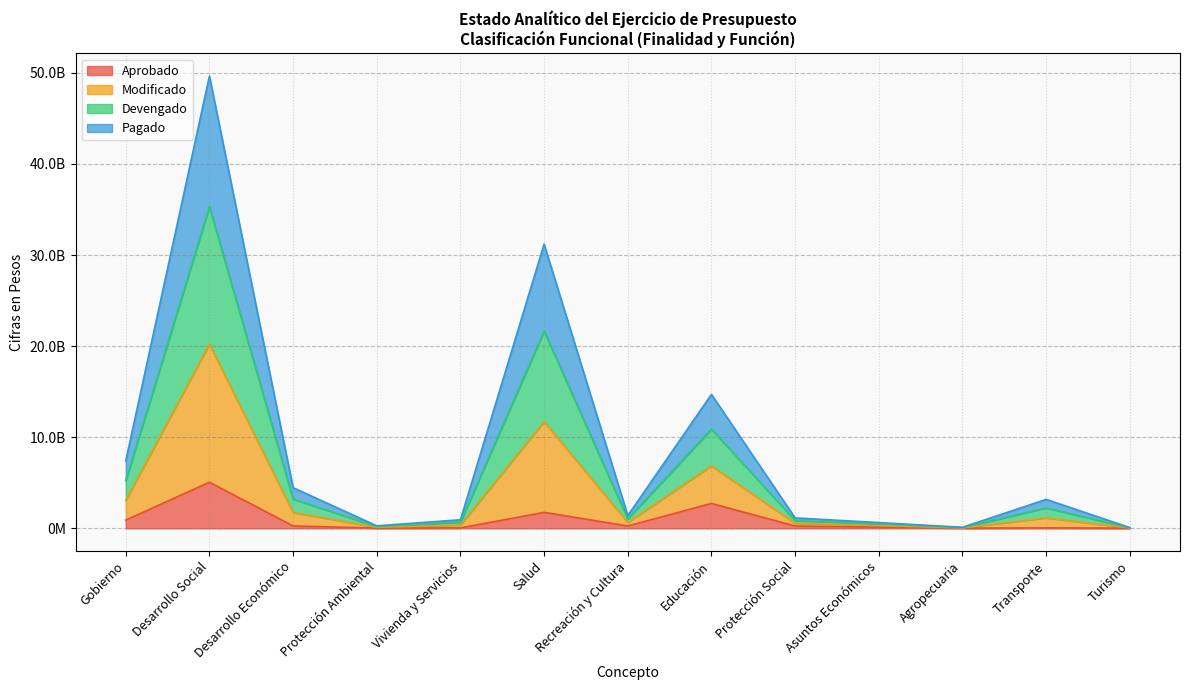

What are all the series names shown in the legend?

Aprobado, Modificado, Devengado, Pagado